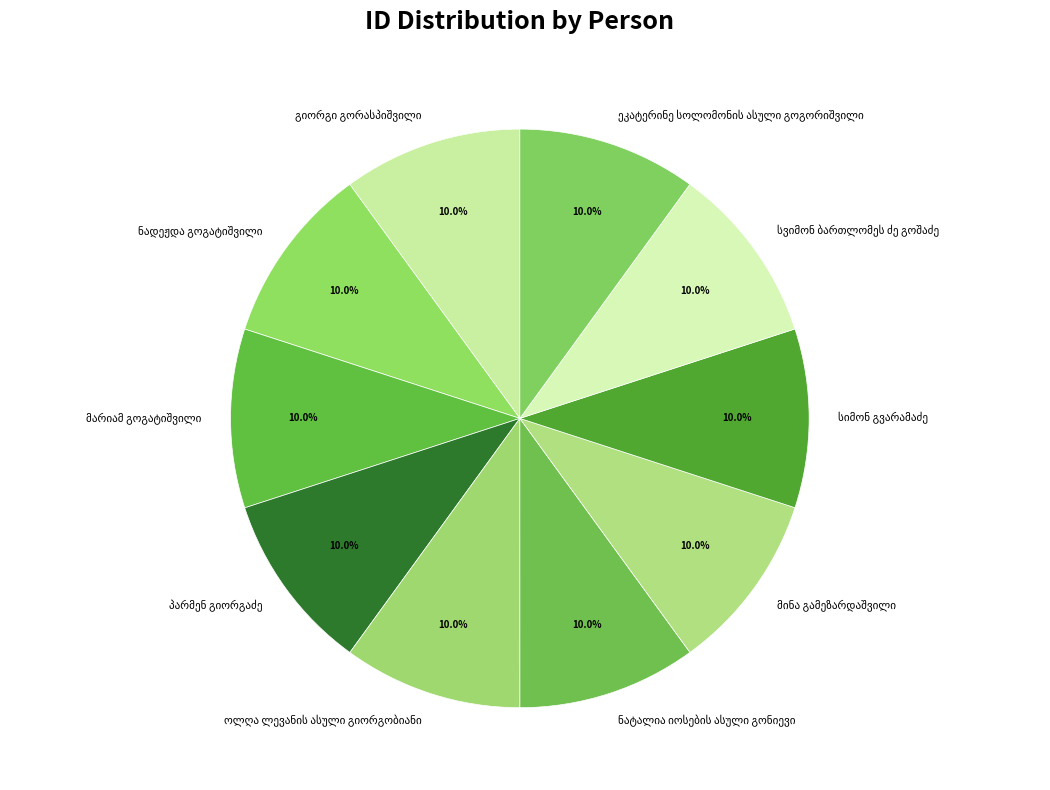

How many segments does this pie chart have?

10